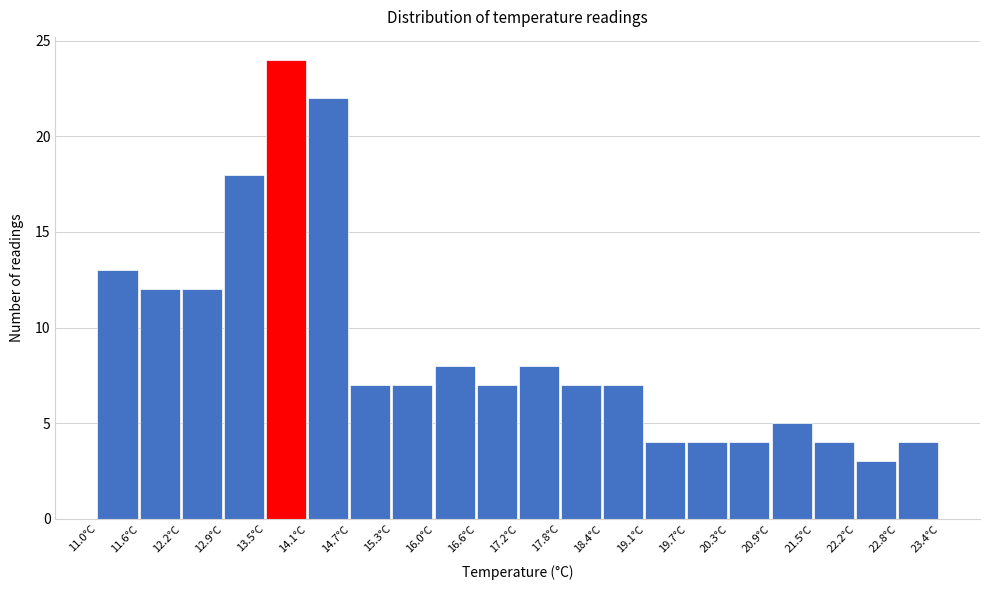

Reading left to right, list every bar in this chart as the range it spans on the x-axis followed by its height. Neither the bar edges nor the heights are printed on the chart, so give them approximately, as read against the axes.

11.00 to 11.62: 13
11.62 to 12.24: 12
12.24 to 12.86: 12
12.86 to 13.48: 18
13.48 to 14.10: 24
14.10 to 14.72: 22
14.72 to 15.34: 7
15.34 to 15.96: 7
15.96 to 16.58: 8
16.58 to 17.20: 7
17.20 to 17.82: 8
17.82 to 18.44: 7
18.44 to 19.06: 7
19.06 to 19.68: 4
19.68 to 20.30: 4
20.30 to 20.92: 4
20.92 to 21.54: 5
21.54 to 22.16: 4
22.16 to 22.78: 3
22.78 to 23.40: 4